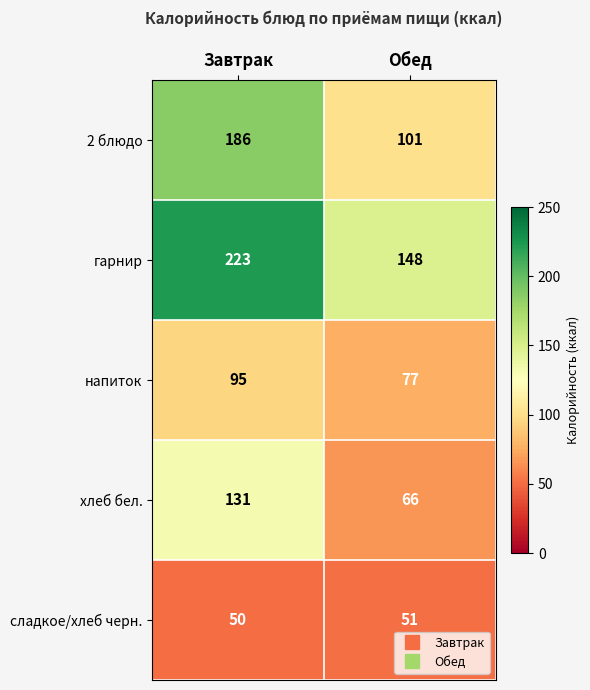

What is the minimum value shown in the chart?

50